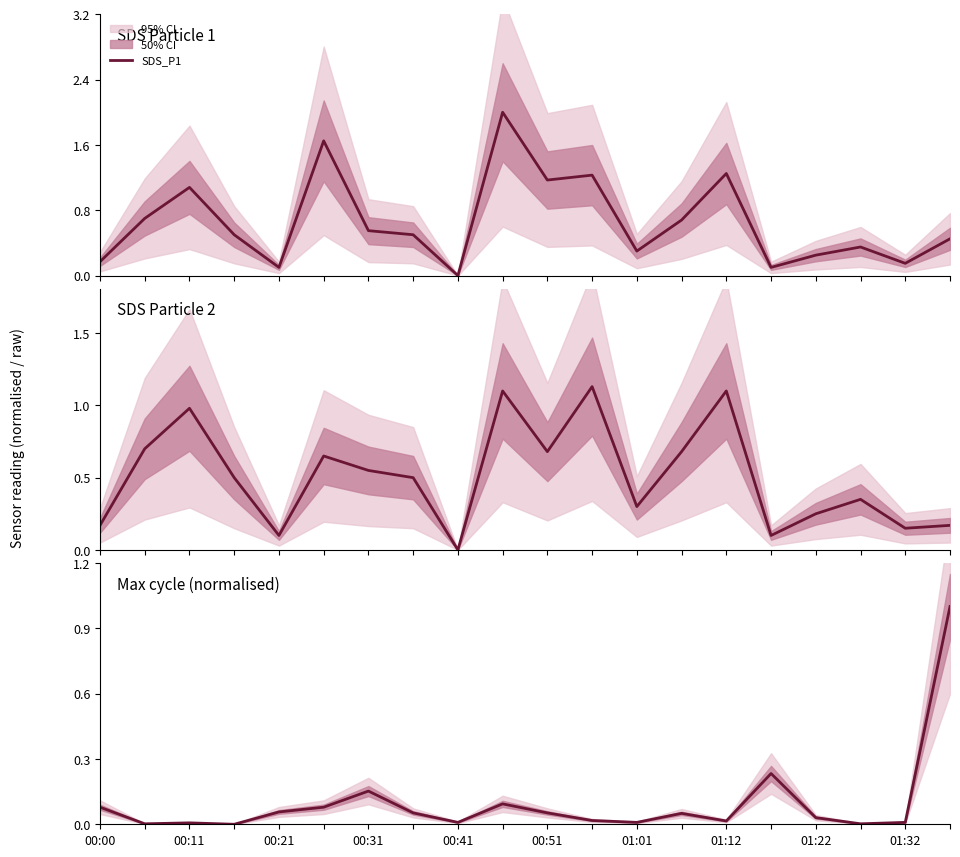

Which series changed the most between 00:11 and 10?

SDS_P1